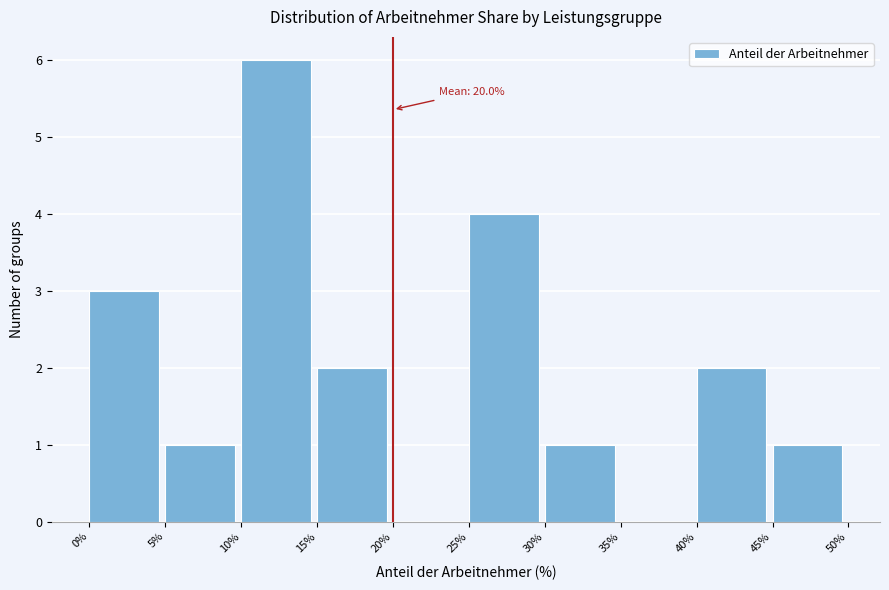

Over which range of the x-axis is the bar tallest?

10% to 15%